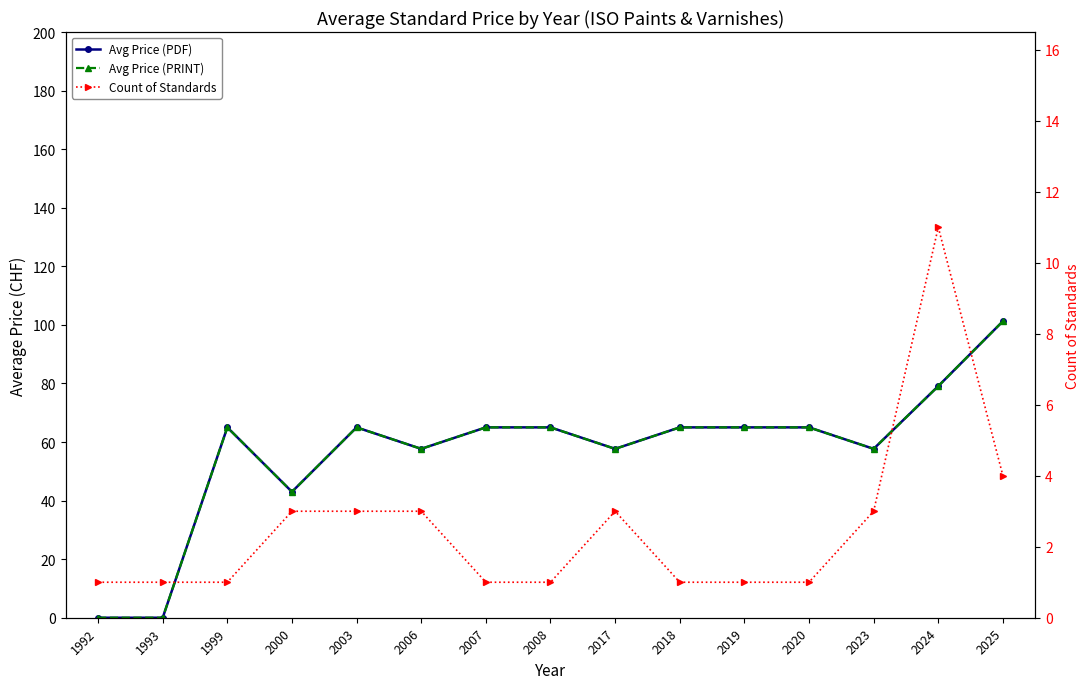

The value of Count of Standards at 2023 is 4.1. True or false?

False